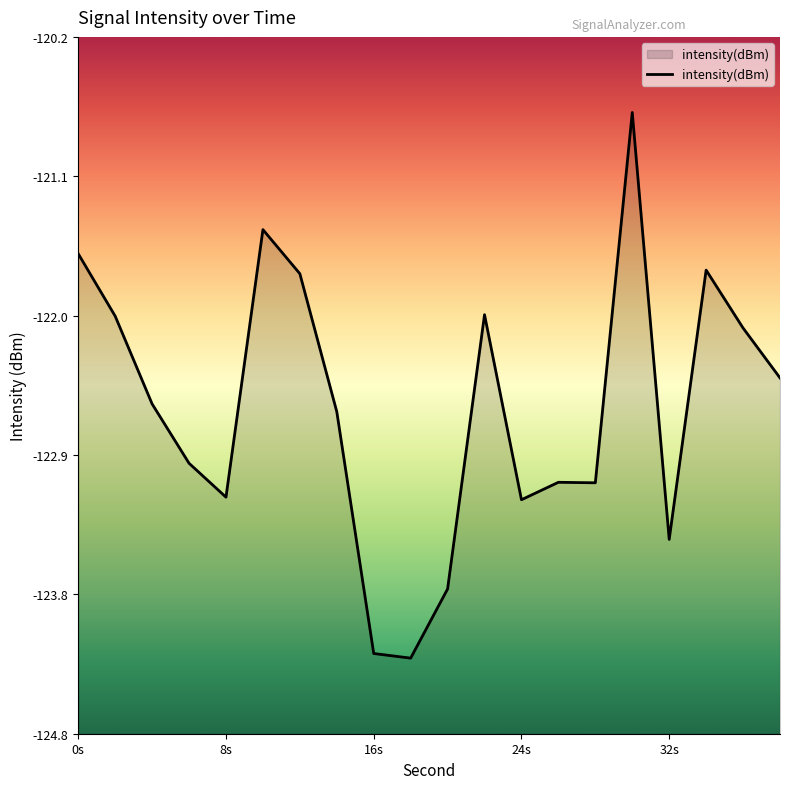

True or false: there are more than 2 points higher than both neighbors.

True